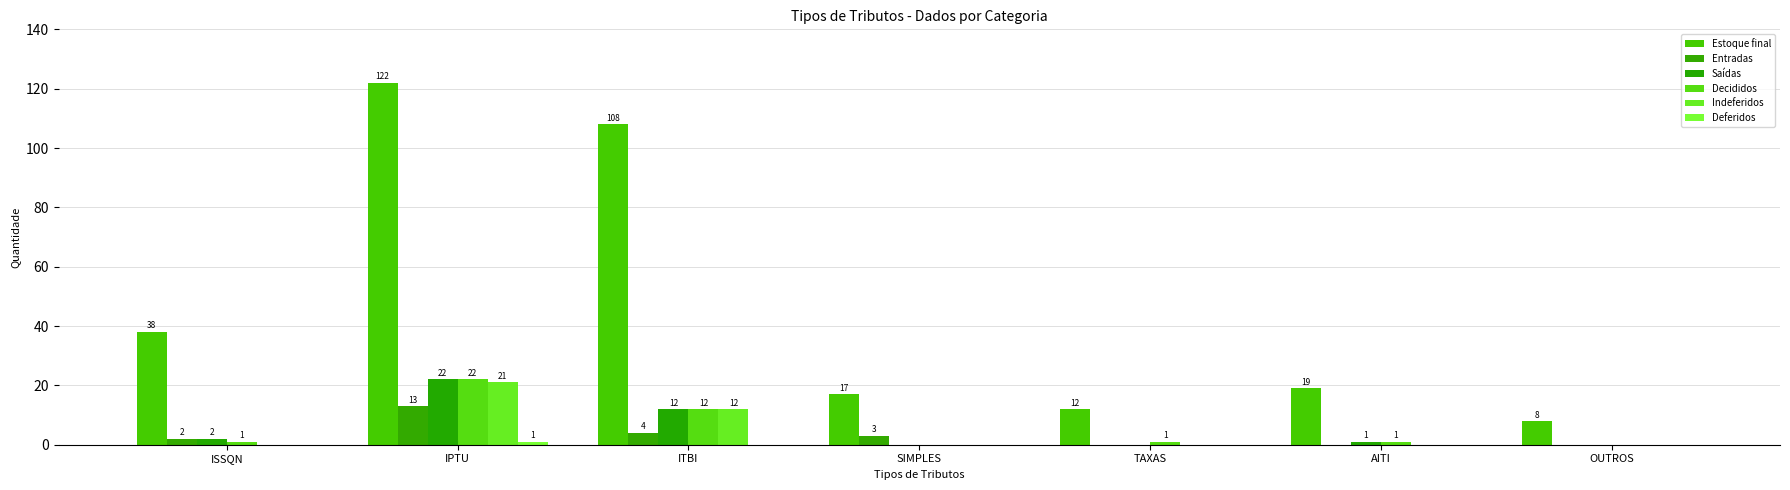

Reading right to left, transcribe all the data shown in this chart.

Estoque final: OUTROS=8	AITI=19	TAXAS=12	SIMPLES=17	ITBI=108	IPTU=122	ISSQN=38
Entradas: OUTROS=0	AITI=0	TAXAS=0	SIMPLES=3	ITBI=4	IPTU=13	ISSQN=2
Saídas: OUTROS=0	AITI=1	TAXAS=0	SIMPLES=0	ITBI=12	IPTU=22	ISSQN=2
Decididos: OUTROS=0	AITI=1	TAXAS=1	SIMPLES=0	ITBI=12	IPTU=22	ISSQN=1
Indeferidos: OUTROS=0	AITI=0	TAXAS=0	SIMPLES=0	ITBI=12	IPTU=21	ISSQN=0
Deferidos: OUTROS=0	AITI=0	TAXAS=0	SIMPLES=0	ITBI=0	IPTU=1	ISSQN=0